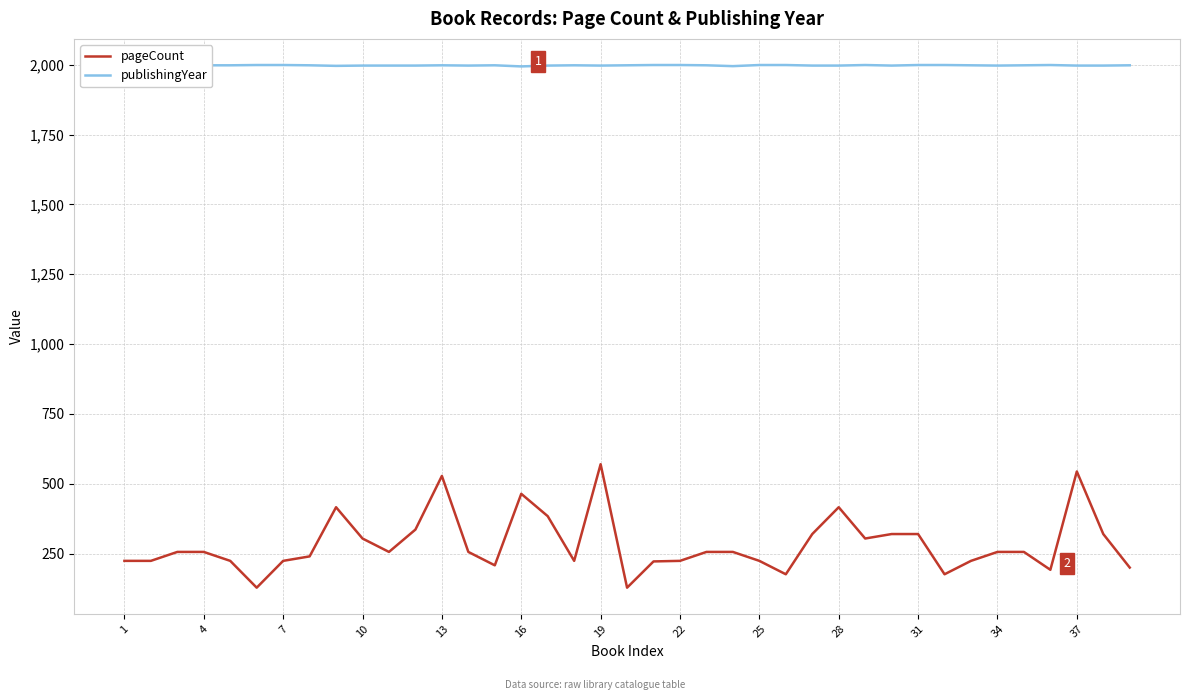

How many values in the pageCount series are below 256?

17